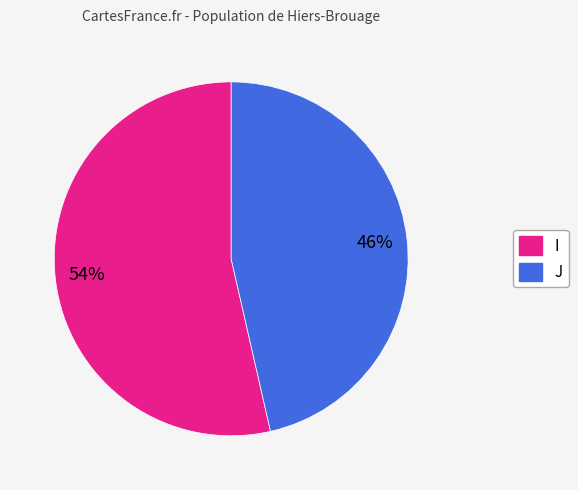

Which slice is the smallest?

J